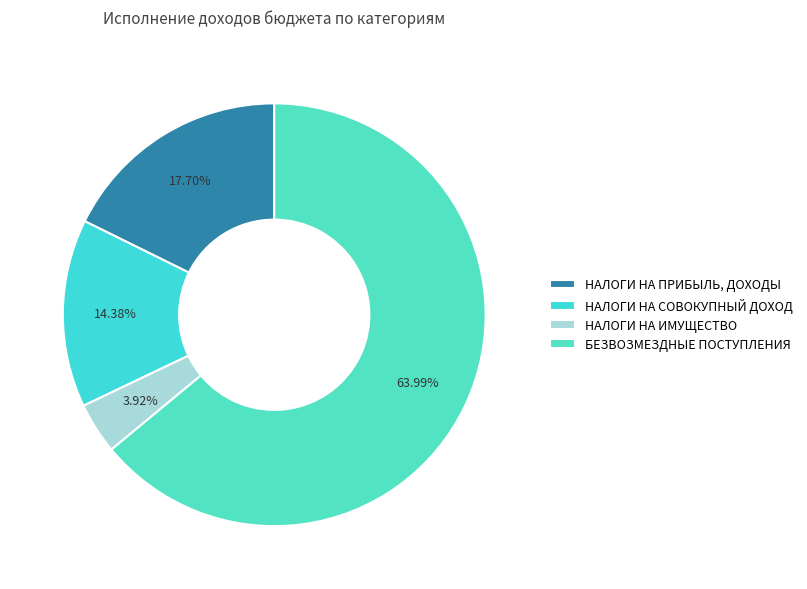

Is it true that НАЛОГИ НА СОВОКУПНЫЙ ДОХОД is 14% of the pie?

True